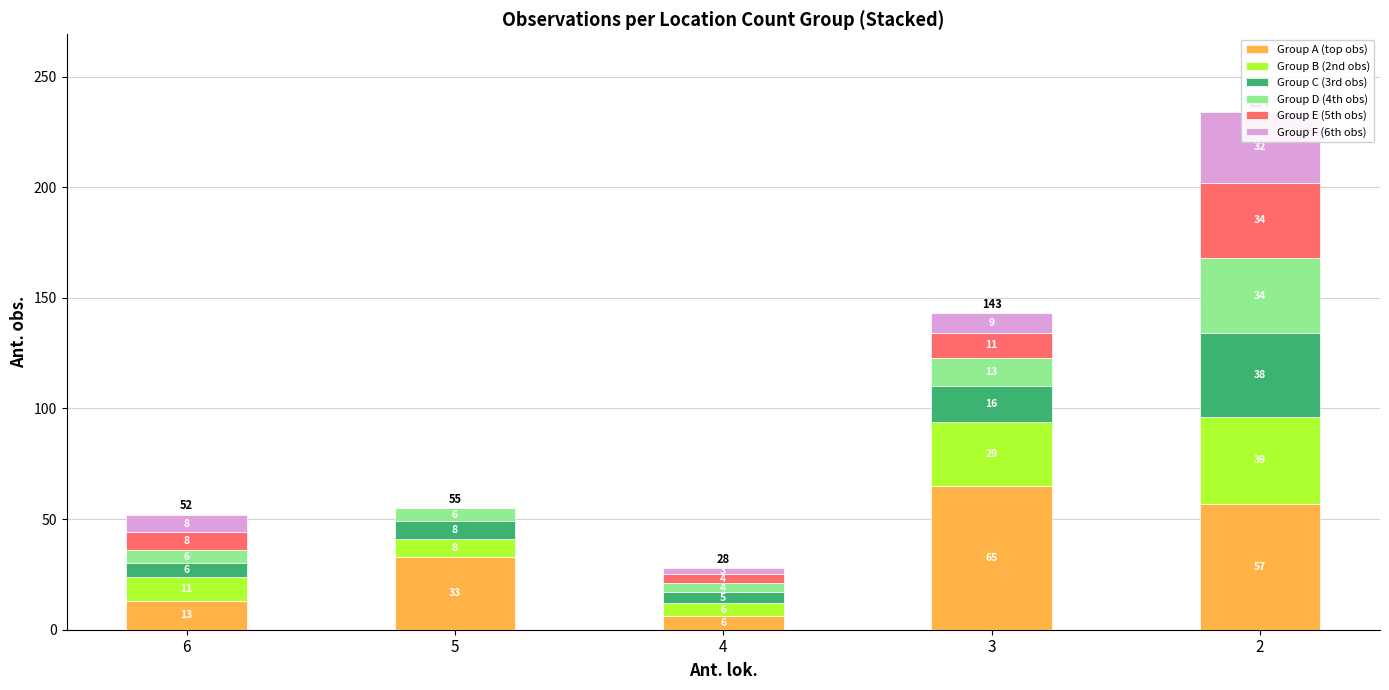

Reading right to left, extract all data points from this chart.

Group A (top obs): 57	65	6	33	13
Group B (2nd obs): 39	29	6	8	11
Group C (3rd obs): 38	16	5	8	6
Group D (4th obs): 34	13	4	6	6
Group E (5th obs): 34	11	4	0	8
Group F (6th obs): 32	9	3	0	8